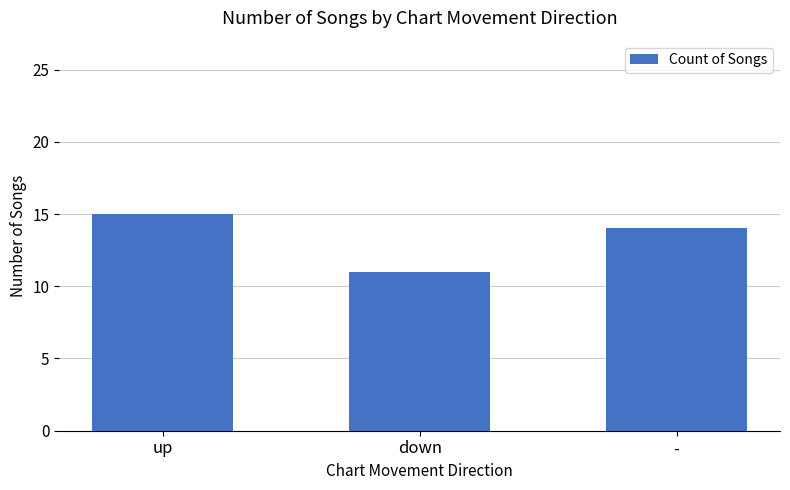

What is the greatest value displayed?

15